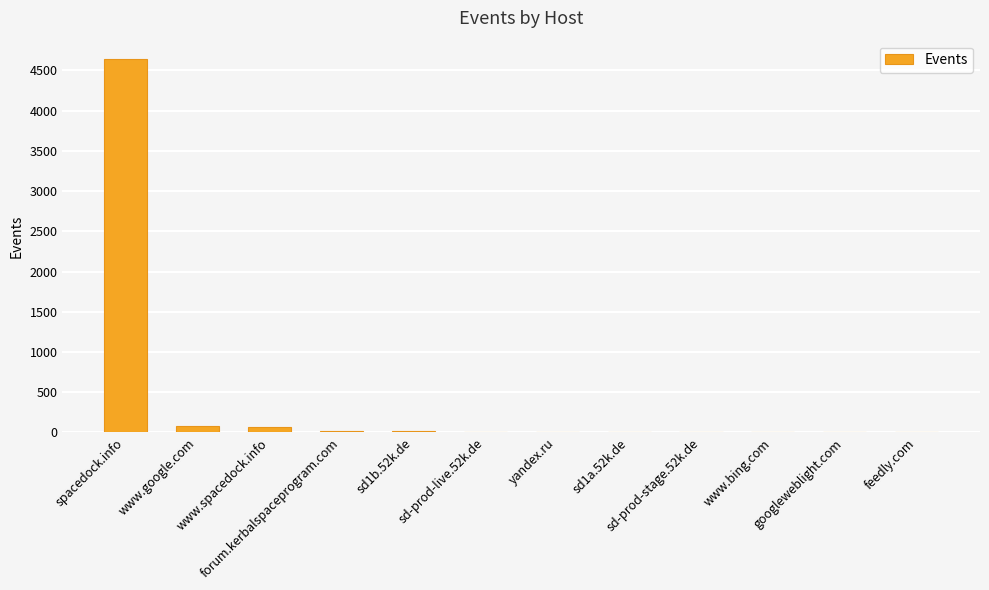

True or false: the data shows 85 at www.google.com.

True